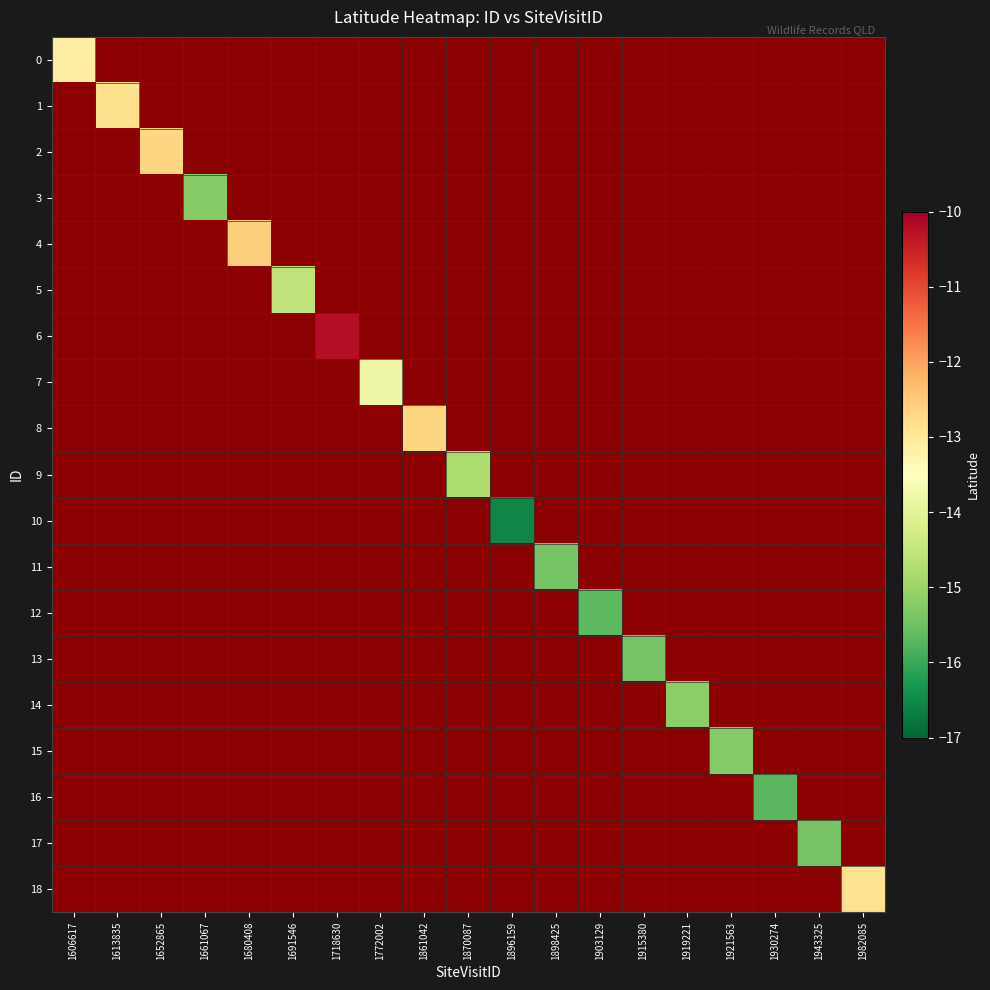

At which category does the chart reach its peak across all series?

1718630